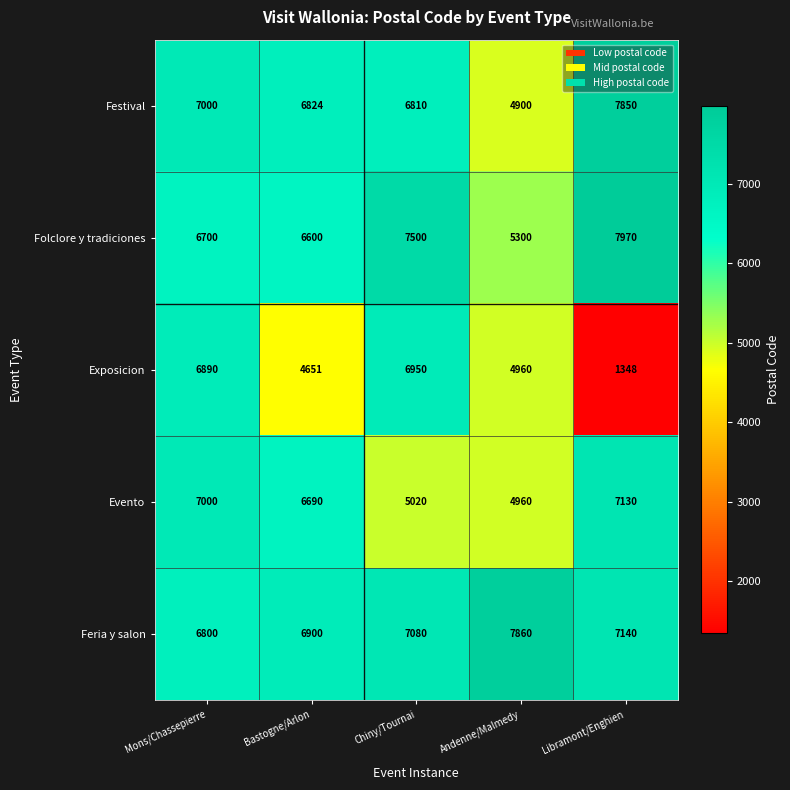

True or false: Folclore y tradiciones has a value of 7970 at Libramont/Enghien.

True